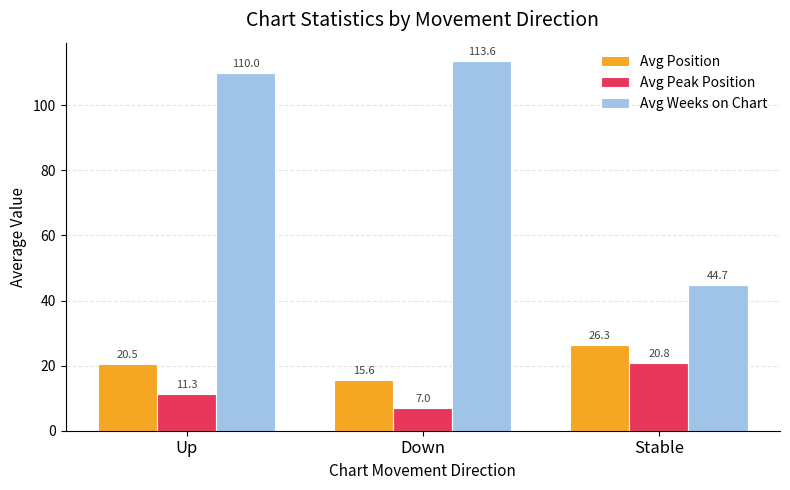

How many values in the Avg Weeks on Chart series are below 110?

1